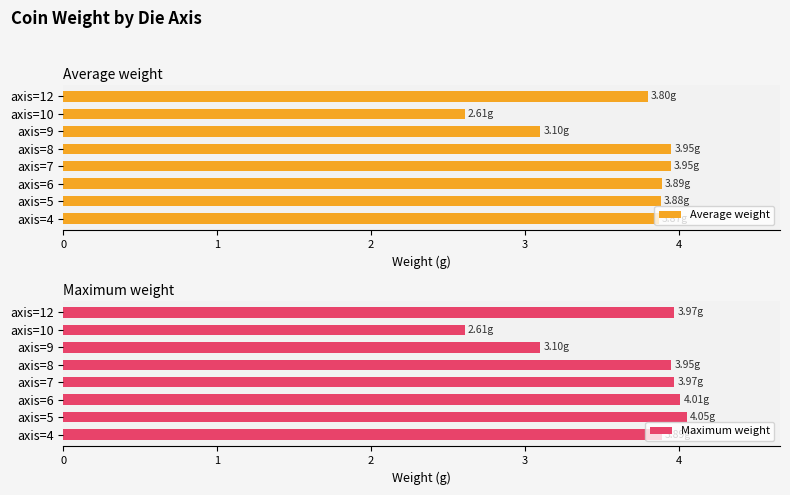

What is the average value of the Average weight series?

3.6